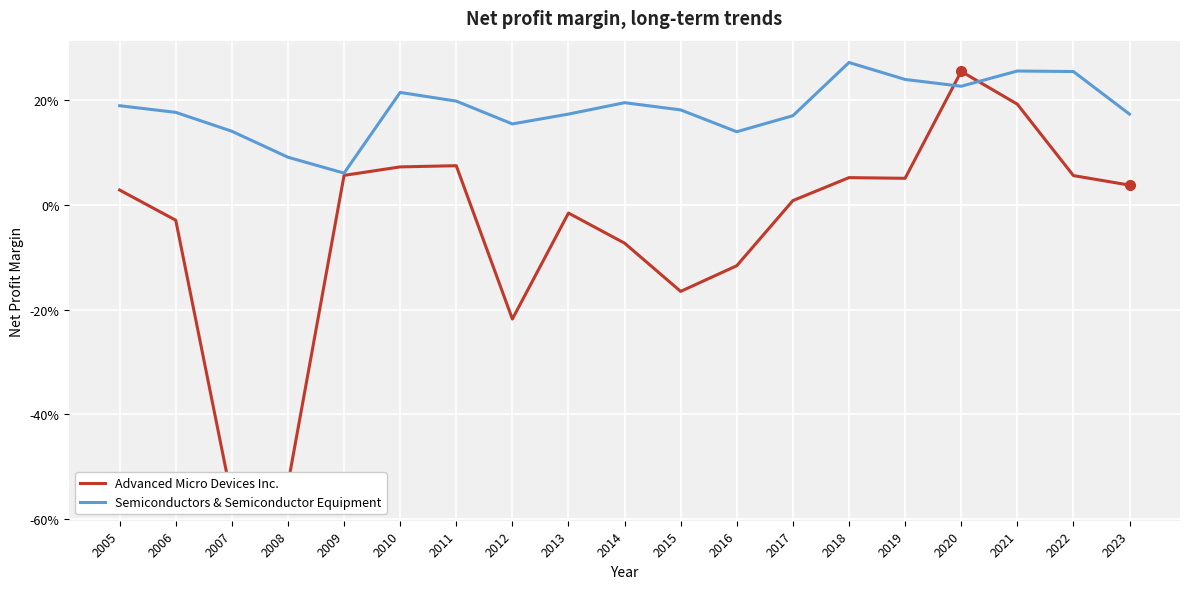

The Advanced Micro Devices Inc. series shows 0.1 at 2010. True or false?

True